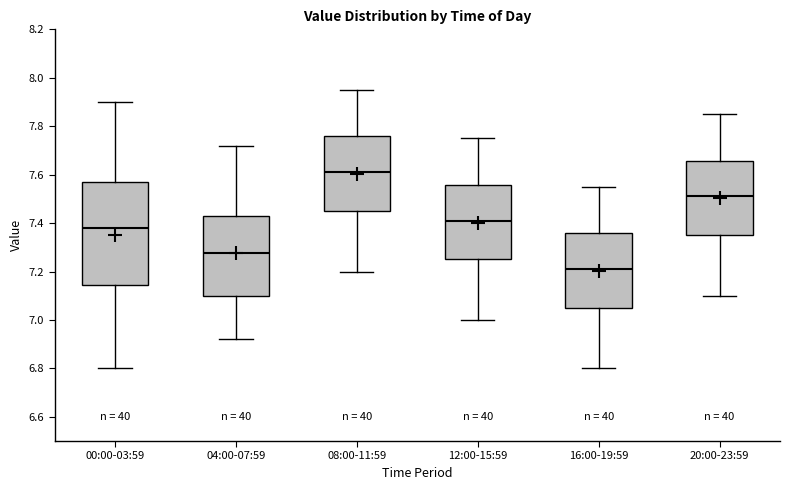

Which box is the tallest, from its lower edge to its upper edge?

00:00-03:59